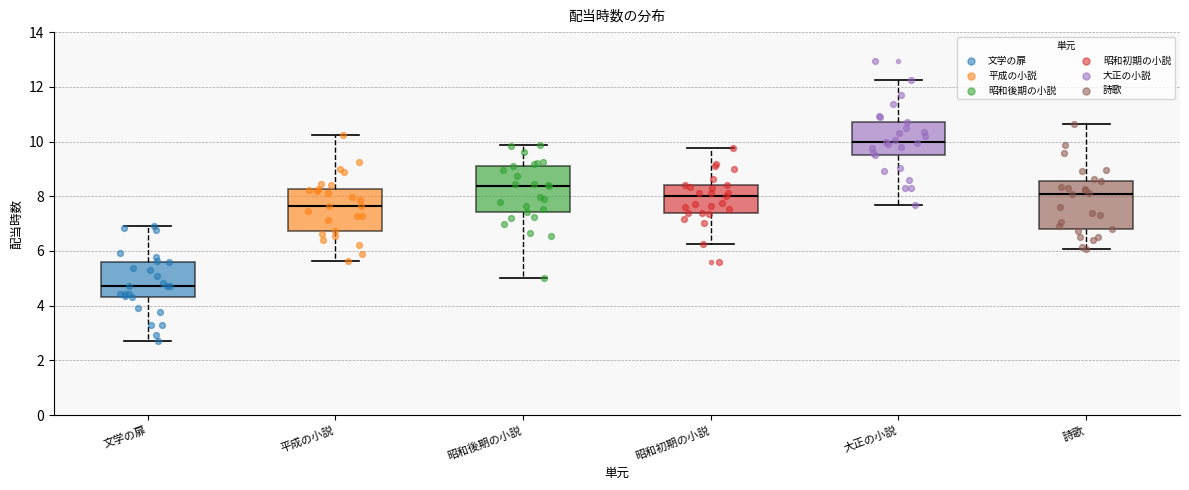

Reading left to right, read every box against the y-axis: the position of its median line, the range the box covers, and the ends of its whiskers. The values are not printed on the chart, so give them approximately, as read against the axis.

文学の扉: median 4.8, box 4.4 to 5.6, whiskers 2.8 to 6.8
平成の小説: median 7.6, box 6.8 to 8.2, whiskers 5.6 to 10.2
昭和後期の小説: median 8.4, box 7.4 to 9.2, whiskers 5.0 to 9.8
昭和初期の小説: median 8.0, box 7.4 to 8.4, whiskers 6.2 to 9.8
大正の小説: median 10.0, box 9.4 to 10.8, whiskers 7.6 to 12.2
詩歌: median 8.0, box 6.8 to 8.6, whiskers 6.0 to 10.6